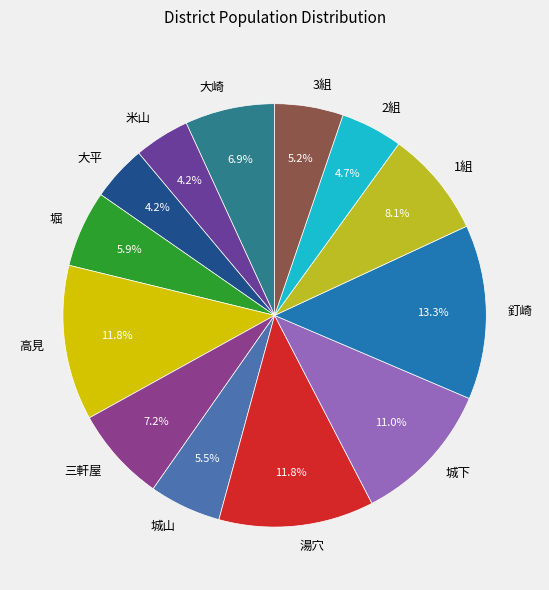

What is the ratio of the value at 1組 to the value at 高見?

0.7